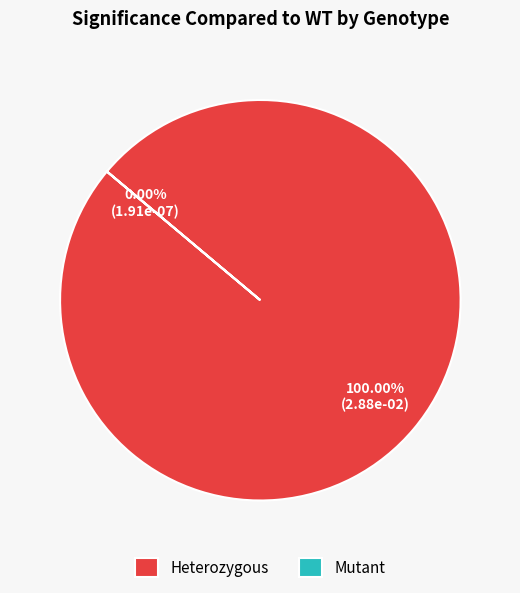

Which slice is the largest?

Heterozygous